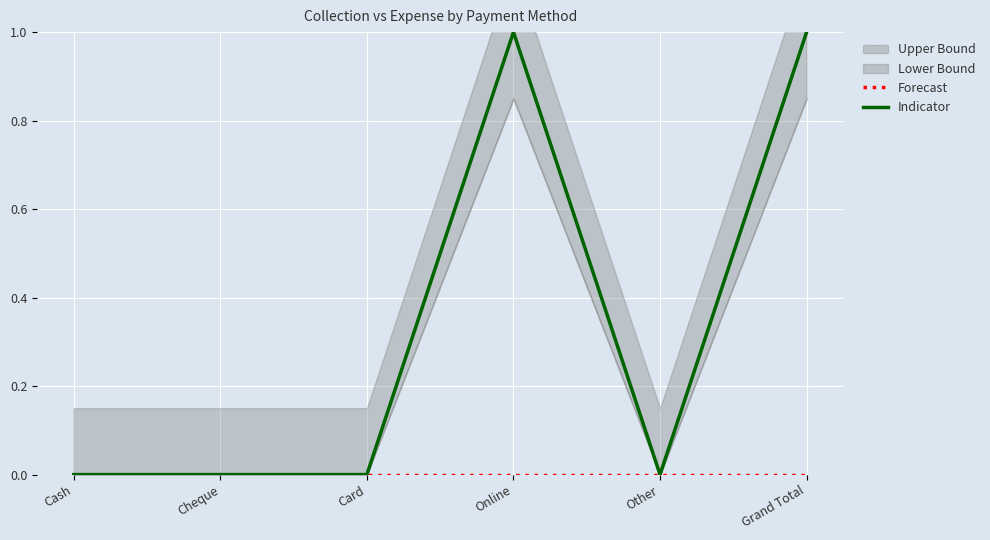

At which category does Indicator reach its first local valley?

Other